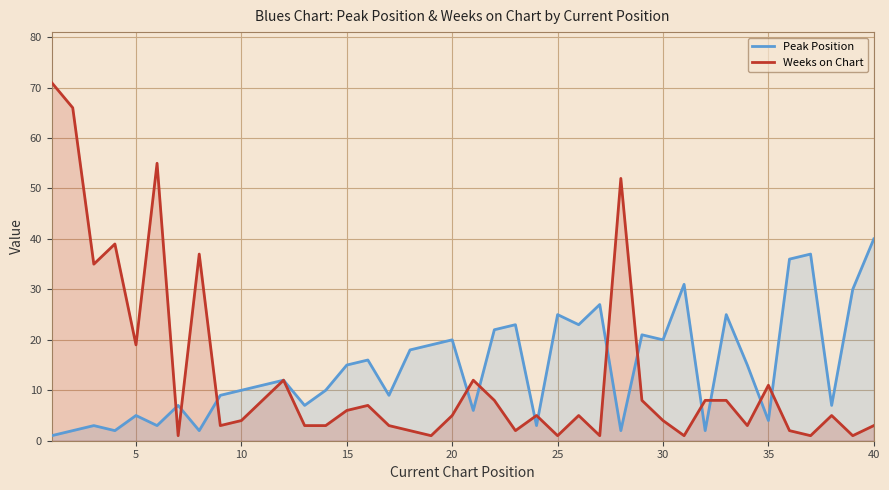

What is the maximum value for Weeks on Chart?

71